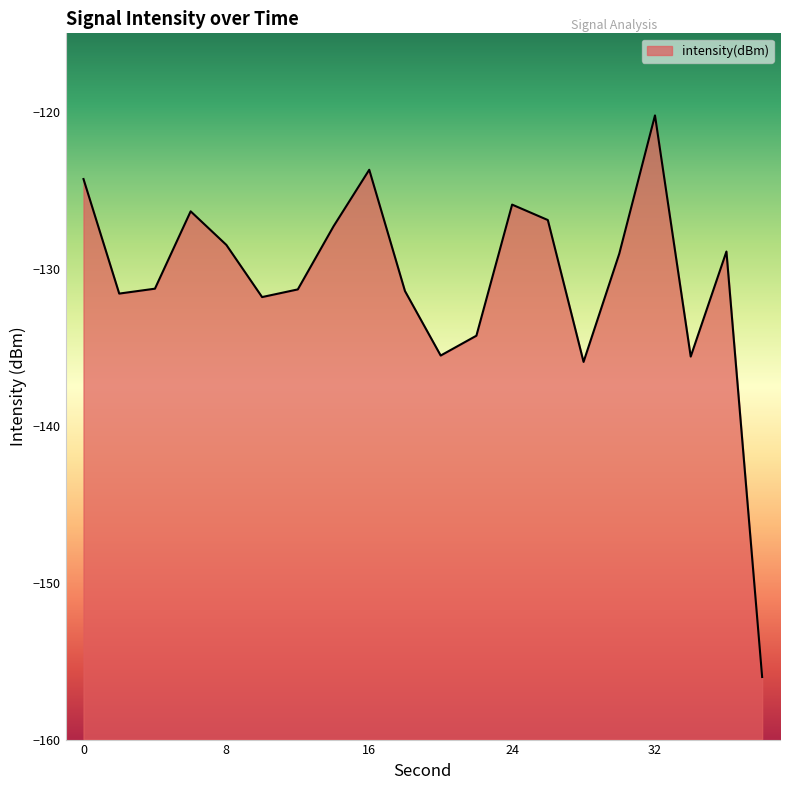

At which label is the value closest to -138?

28